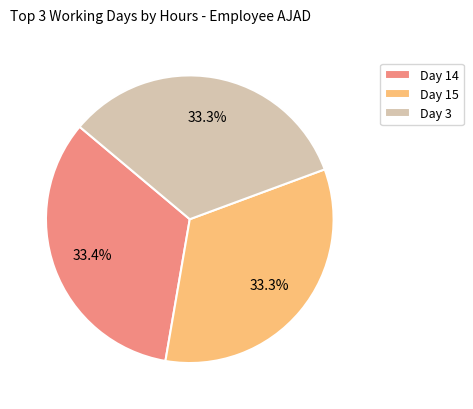

Count the number of slices in the pie.

3